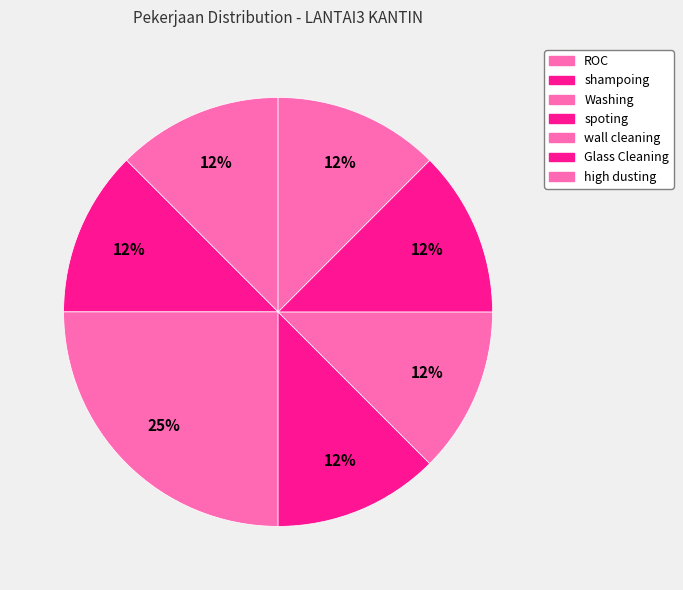

How many slices are in this pie chart?

7